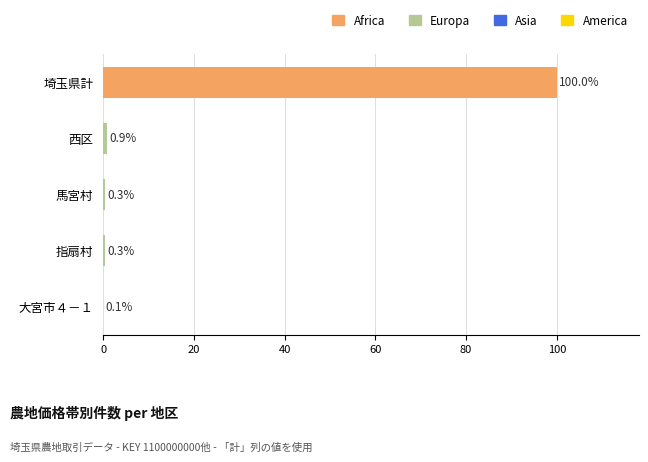

Read the value at 馬宮村.

0.3